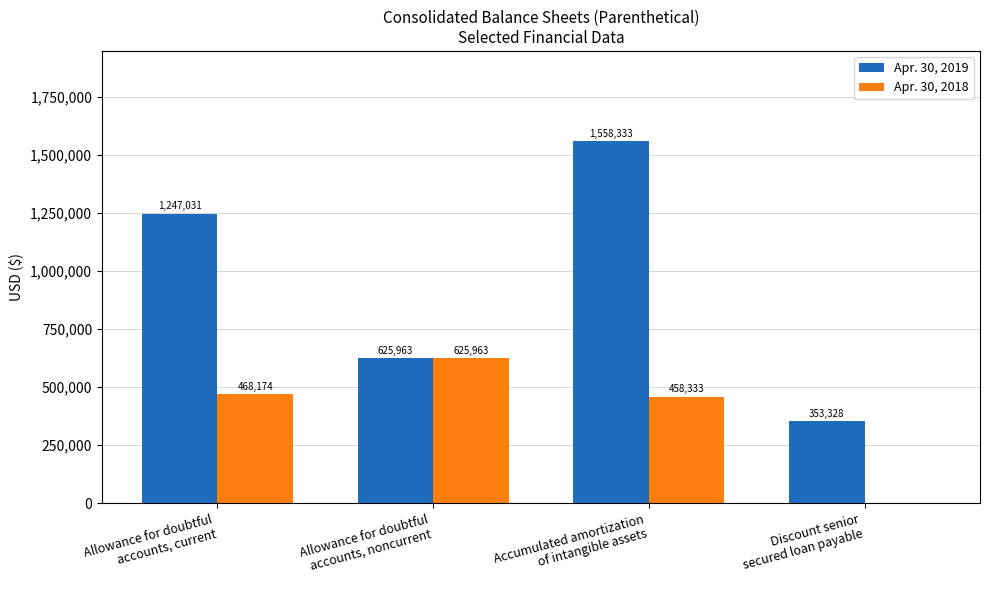

What is the maximum value for Apr. 30, 2019?

1558333